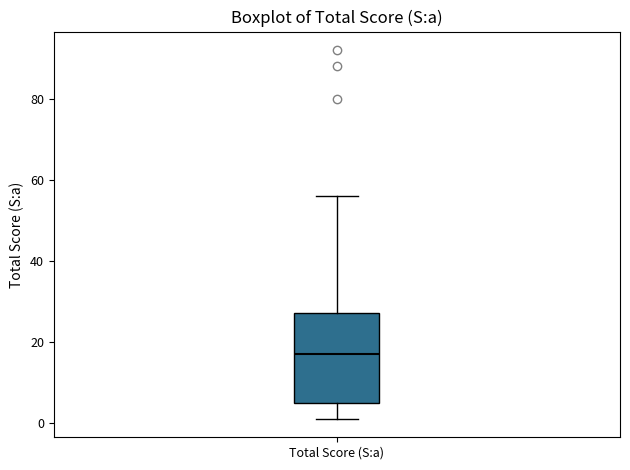

Read this box plot against the y-axis: the position of the median line, the range covered by the box, and the ends of both whiskers. The values are not printed on the chart, so give them approximately, as read against the axis.

median 18, box 6 to 28, whiskers 2 to 56